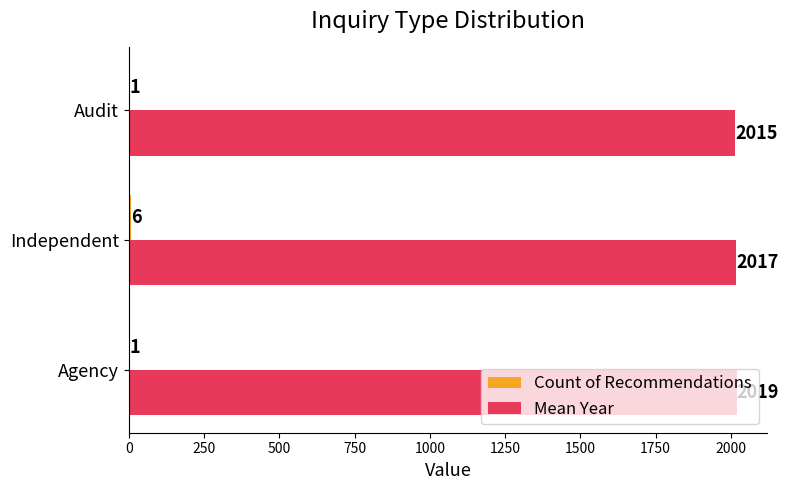

Which series changed the most between Agency and Audit?

Mean Year